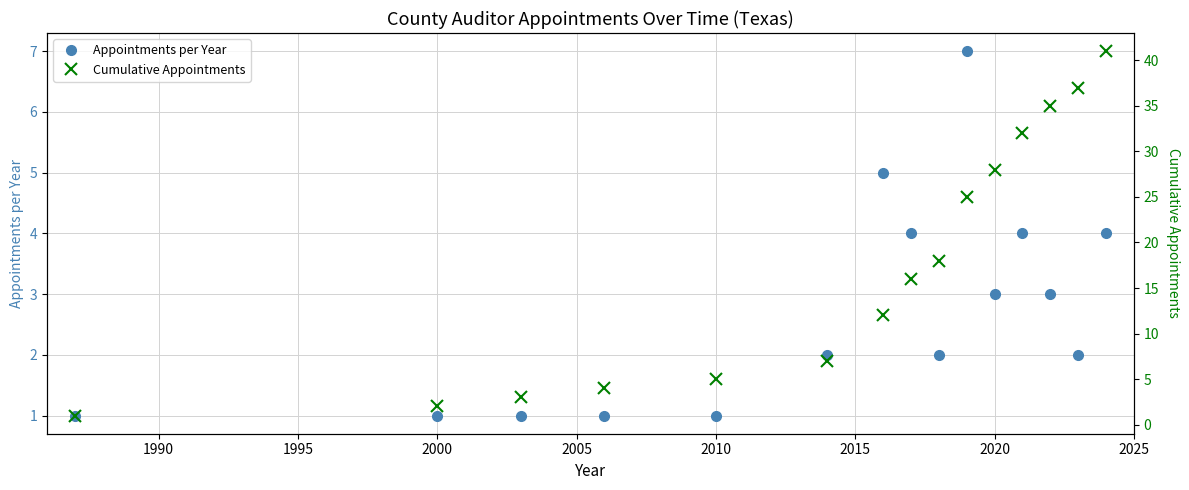

What is the value of the Cumulative Appointments point at the 15th from the left?

41